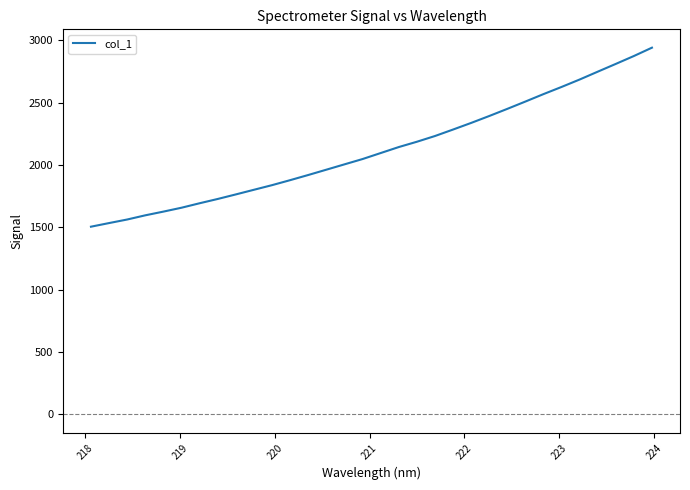

How many lines are shown in the chart?

1